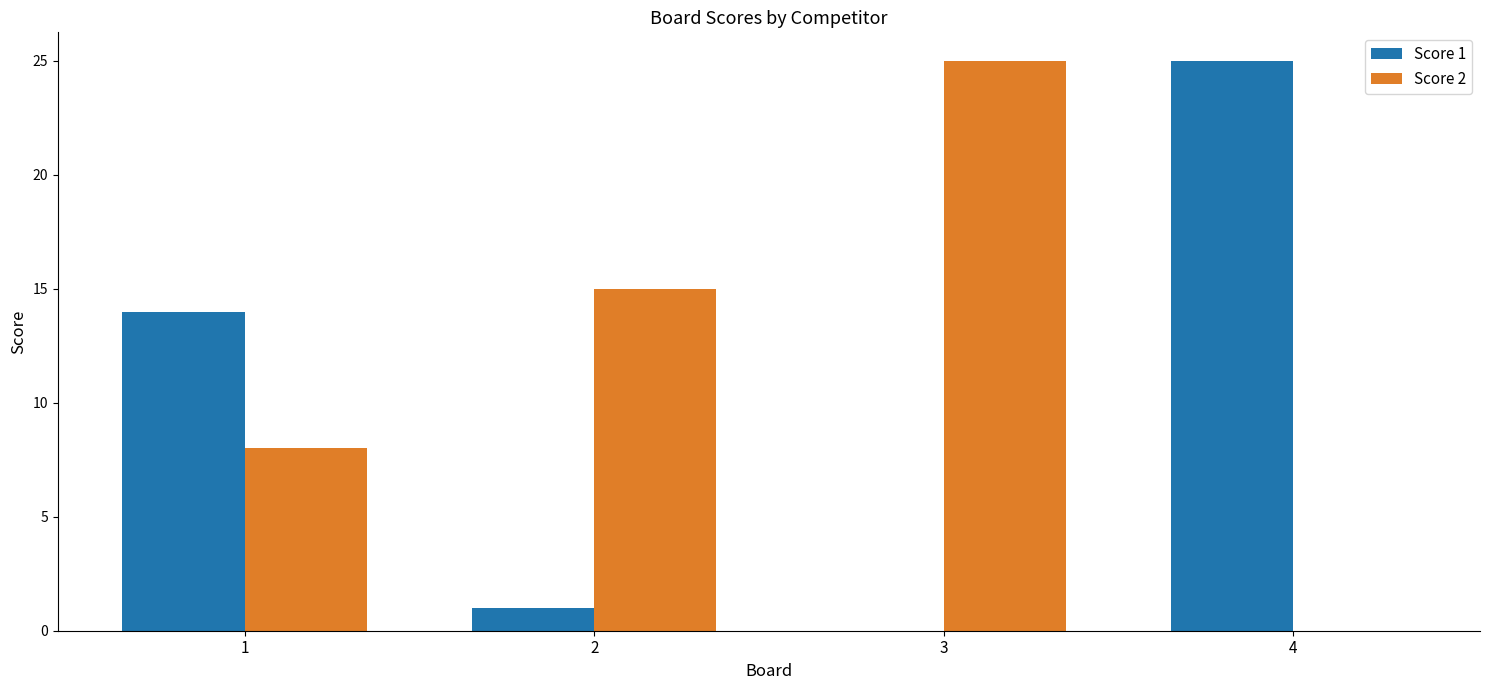

What is the spread (max minus min) of values at 3?

25